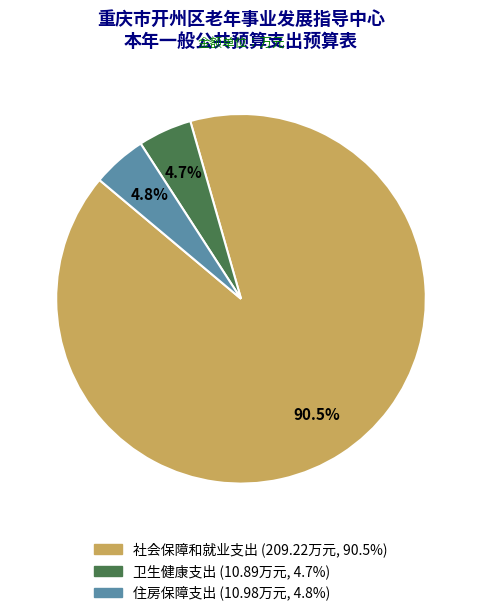

Count the number of slices in the pie.

3